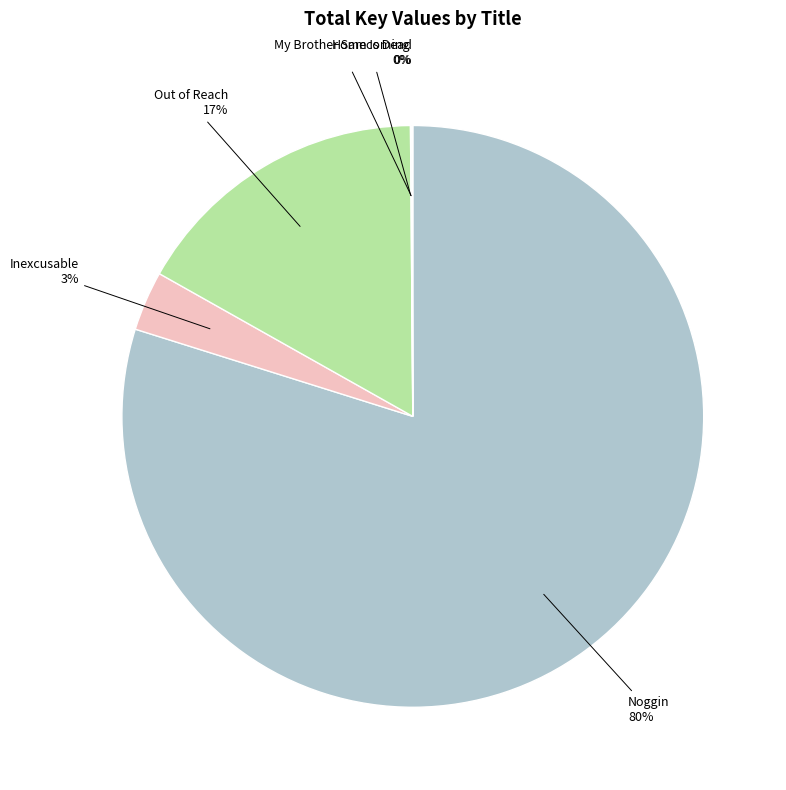

Which category has the biggest portion of the pie?

Noggin